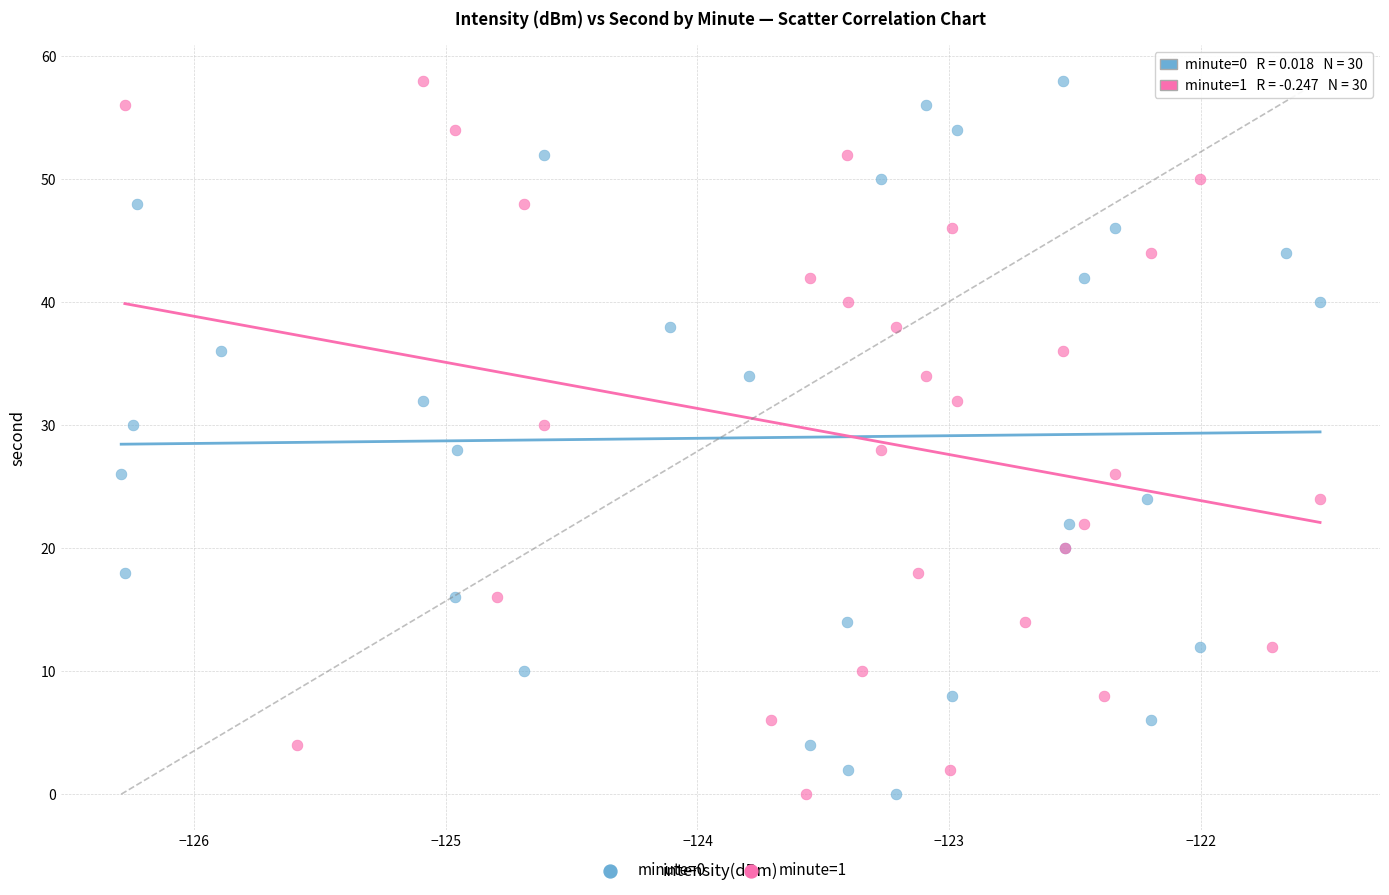

What are all the series names shown in the legend?

minute=0, minute=1